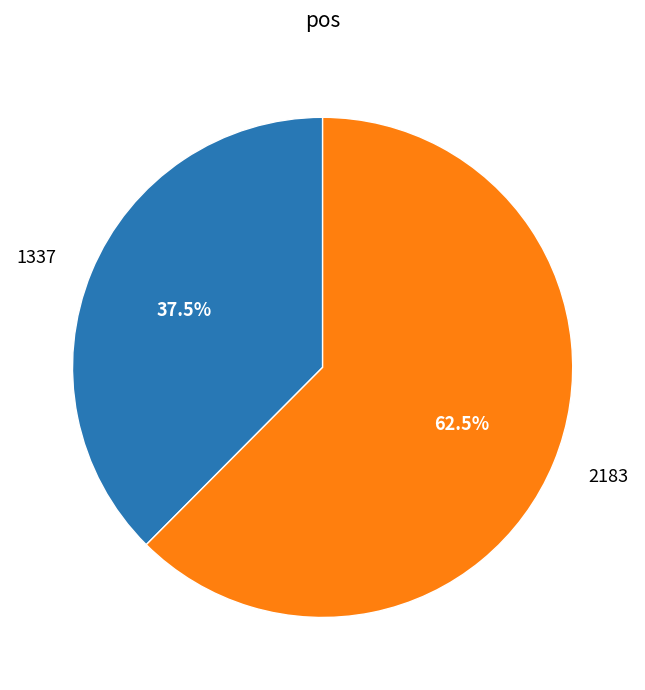

Combined, what portion of the pie is 2183 and 1337?

100.0%